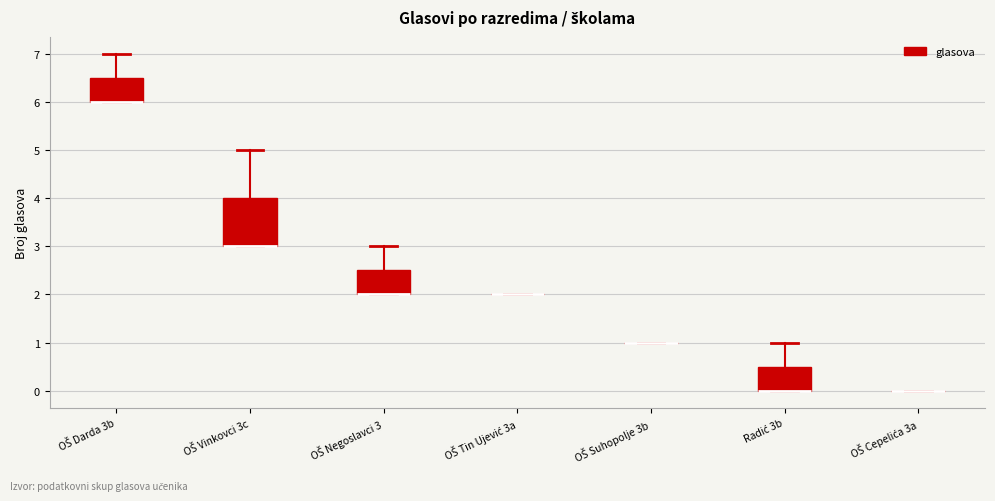

Reading left to right, read every box against the y-axis: the position of its median line, the range the box covers, and the ends of its whiskers. The values are not printed on the chart, so give them approximately, as read against the axis.

OŠ Darda 3b: median 6.0 (drawn on the box's lower edge), box 6.0 to 6.5, whiskers 6.0 to 7.0
OŠ Vinkovci 3c: median 3.0 (drawn on the box's lower edge), box 3.0 to 4.0, whiskers 3.0 to 5.0
OŠ Negoslavci 3: median 2.0 (drawn on the box's lower edge), box 2.0 to 2.5, whiskers 2.0 to 3.0
OŠ Tin Ujević 3a: box collapsed to a line at 2.0, whiskers 2.0 to 2.0
OŠ Suhopolje 3b: box collapsed to a line at 1.0, whiskers 1.0 to 1.0
Radić 3b: median 0.0 (drawn on the box's lower edge), box 0.0 to 0.5, whiskers 0.0 to 1.0
OŠ Cepelića 3a: box collapsed to a line at 0.0, whiskers 0.0 to 0.0